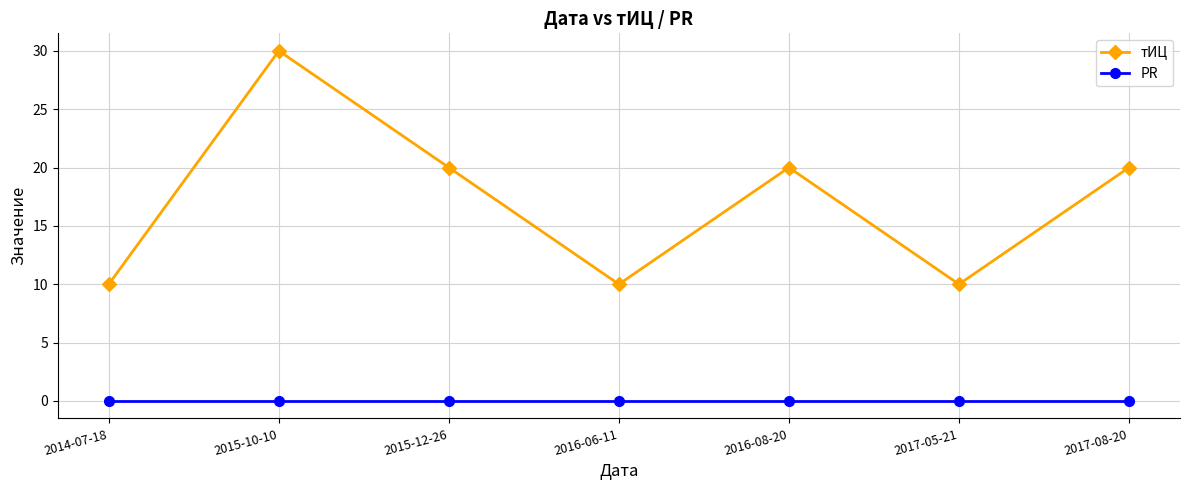

At how many categories does at least one series exceed 1?

7